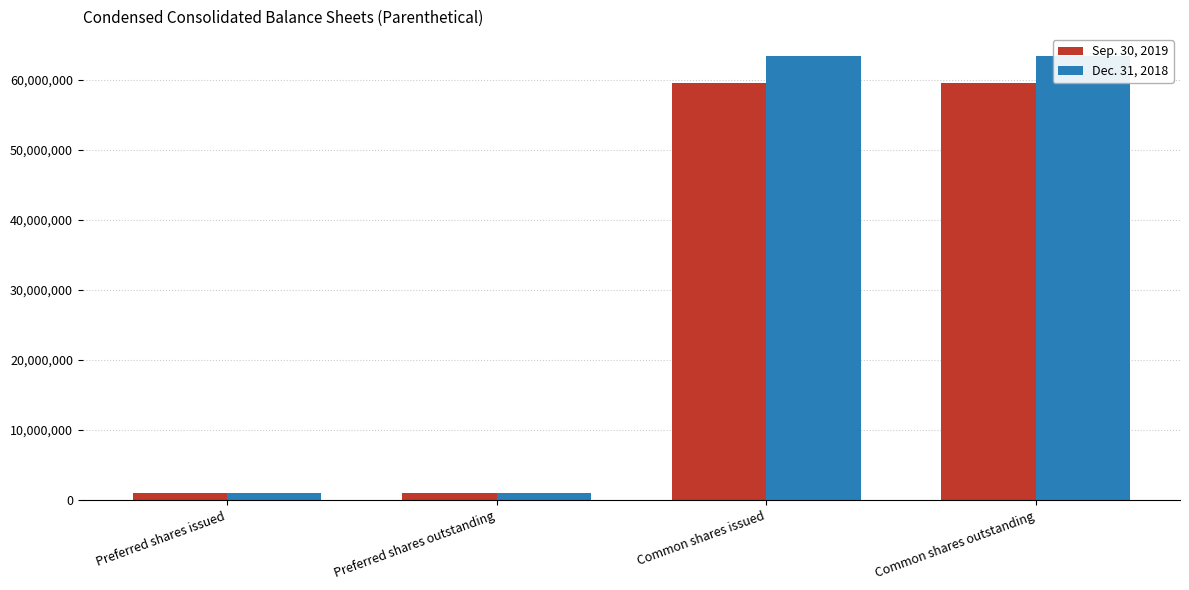

Are the bars grouped side by side (vs. stacked)?

Yes